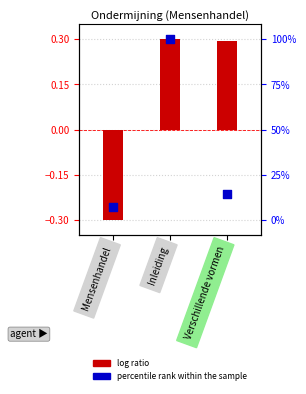

What are all the series names shown in the legend?

log ratio, percentile rank within the sample